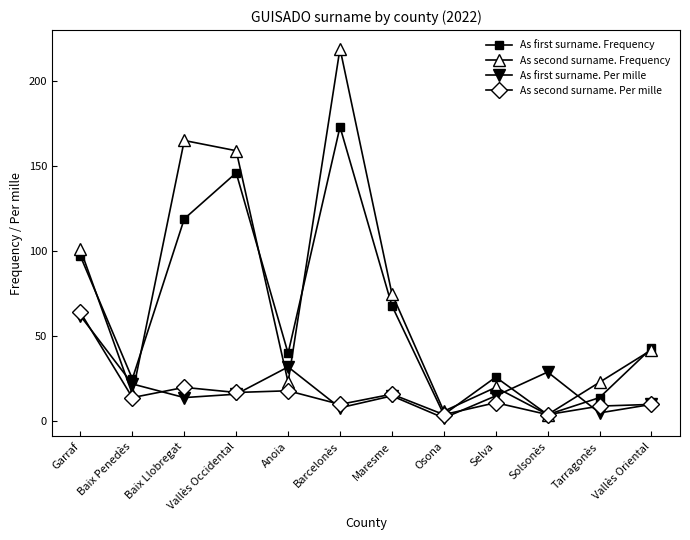

Rank the series at Barcelonès from lowest to highest value.

As first surname. Per mille, As second surname. Per mille, As first surname. Frequency, As second surname. Frequency